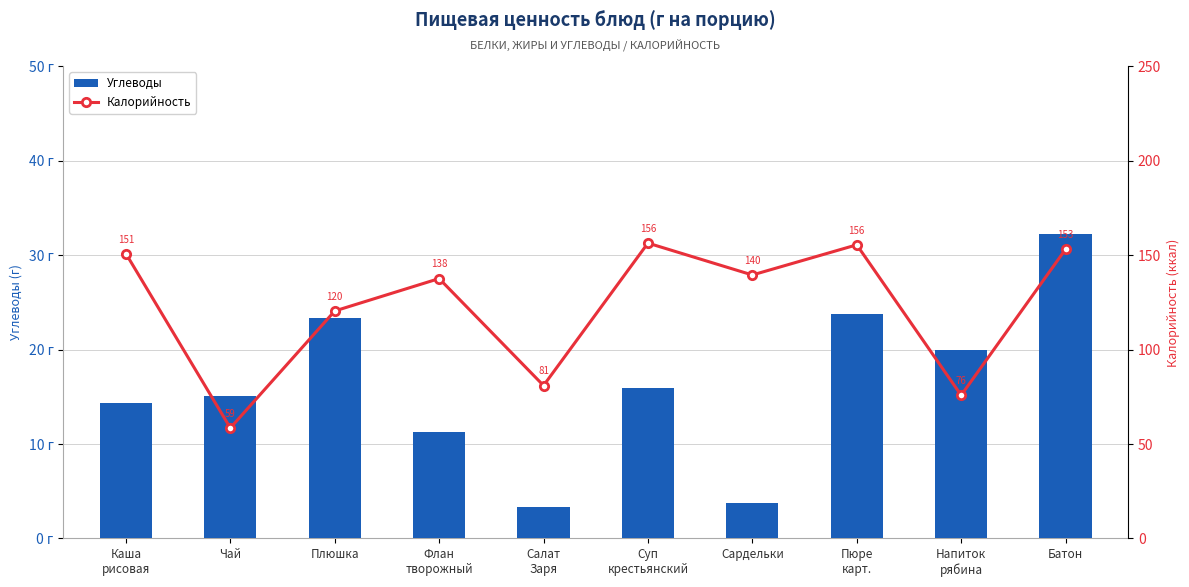

Reading right to left, list all the values displayed in this chart.

Углеводы: 32.3	20.0	23.8	3.8	15.9	3.3	11.2	23.3	15.1	14.4
Калорийность: 153.2	75.8	155.5	139.6	156.5	81.0	137.7	120.5	58.5	150.9